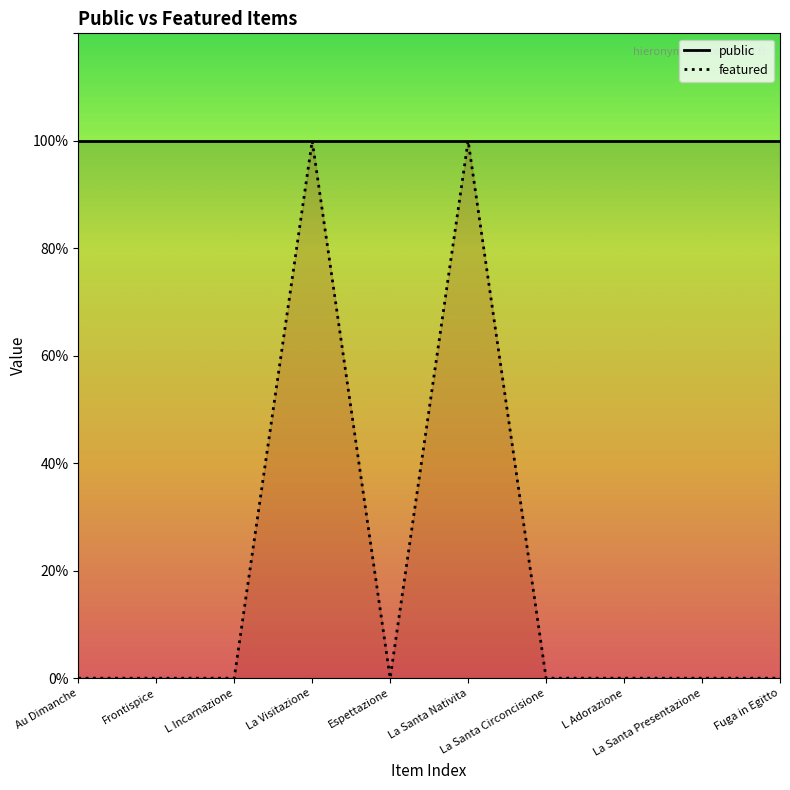

What is the difference between the maximum and minimum values?

1